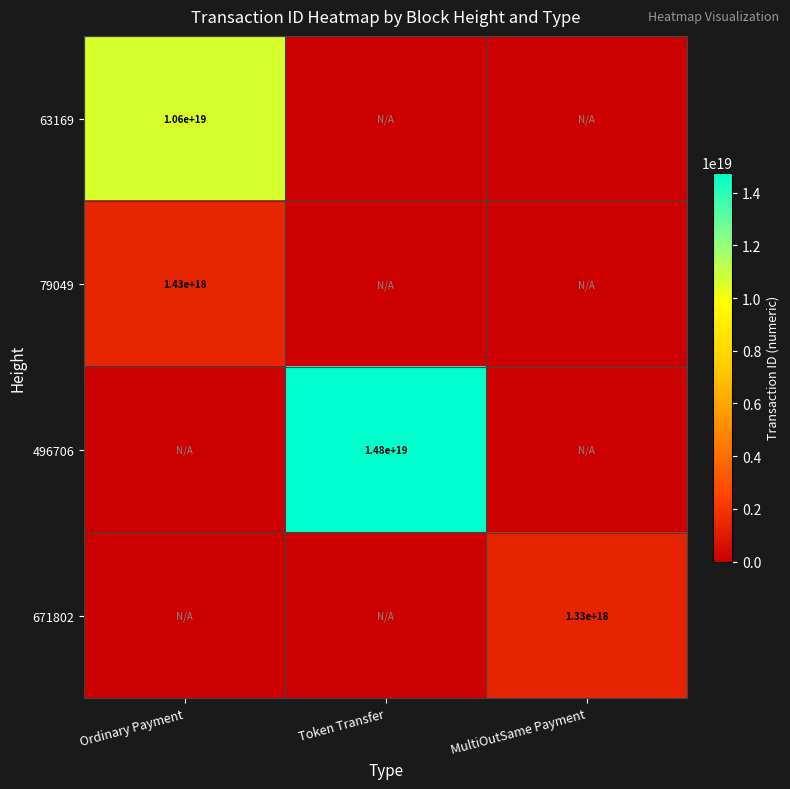

The value of 63169 at Ordinary Payment is 10600000000000000000. True or false?

True